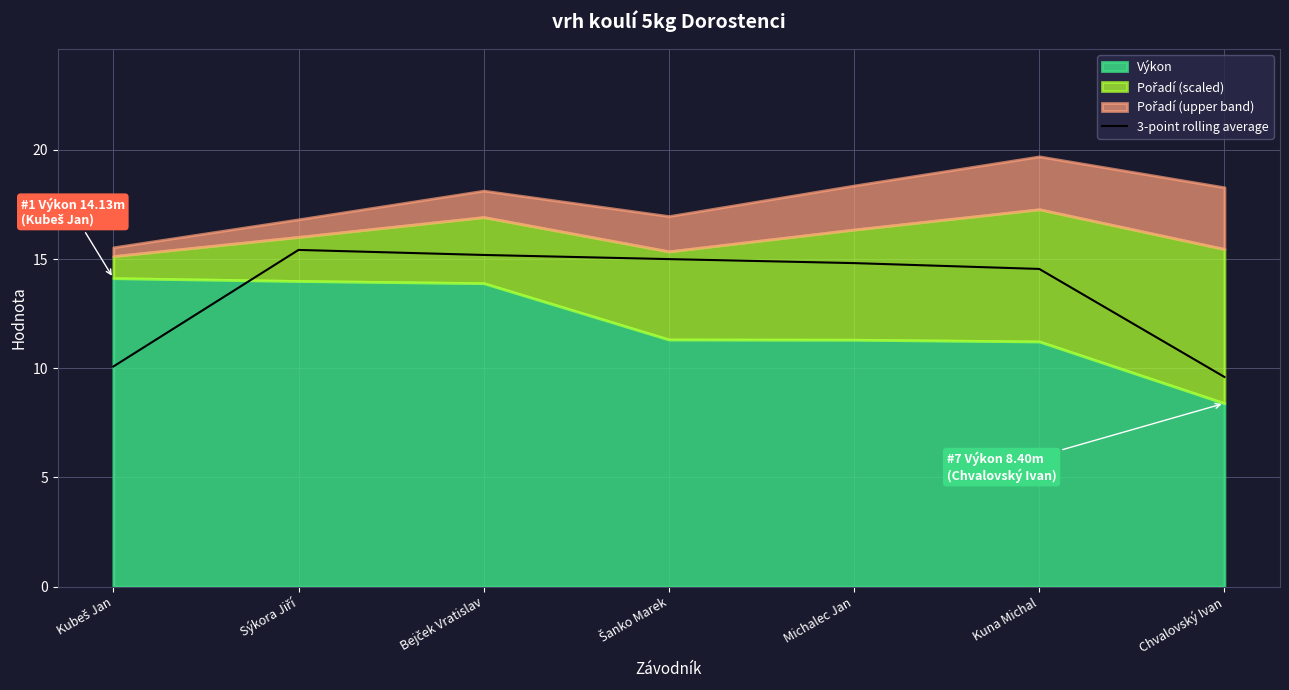

Reading left to right, list all the values displayed in this chart.

10.1	15.4	15.2	15.0	14.8	14.6	9.6